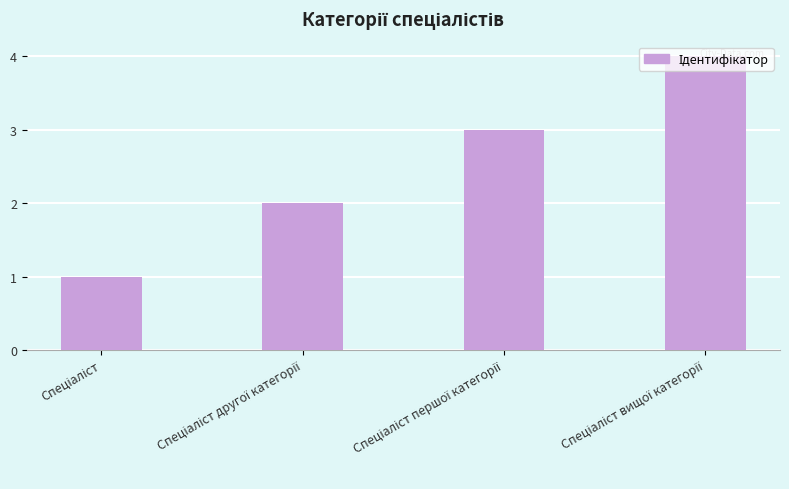

What is the greatest value displayed?

4